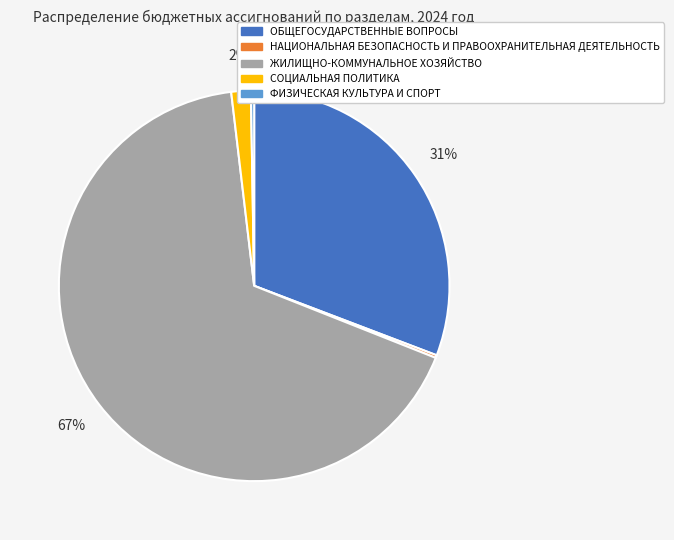

To the nearest percent, what percentage of the pie is ОБЩЕГОСУДАРСТВЕННЫЕ ВОПРОСЫ?

31%